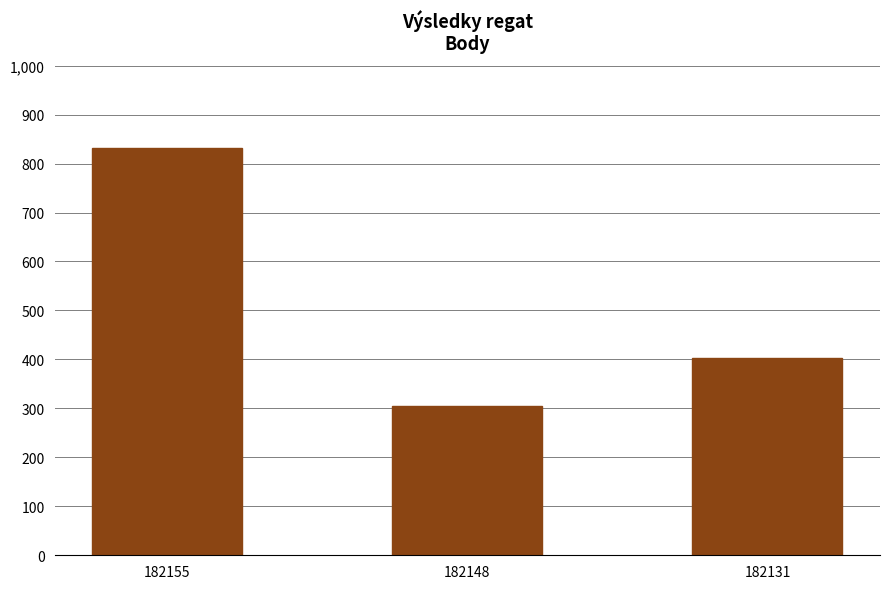

What is the sum of all values?

1538